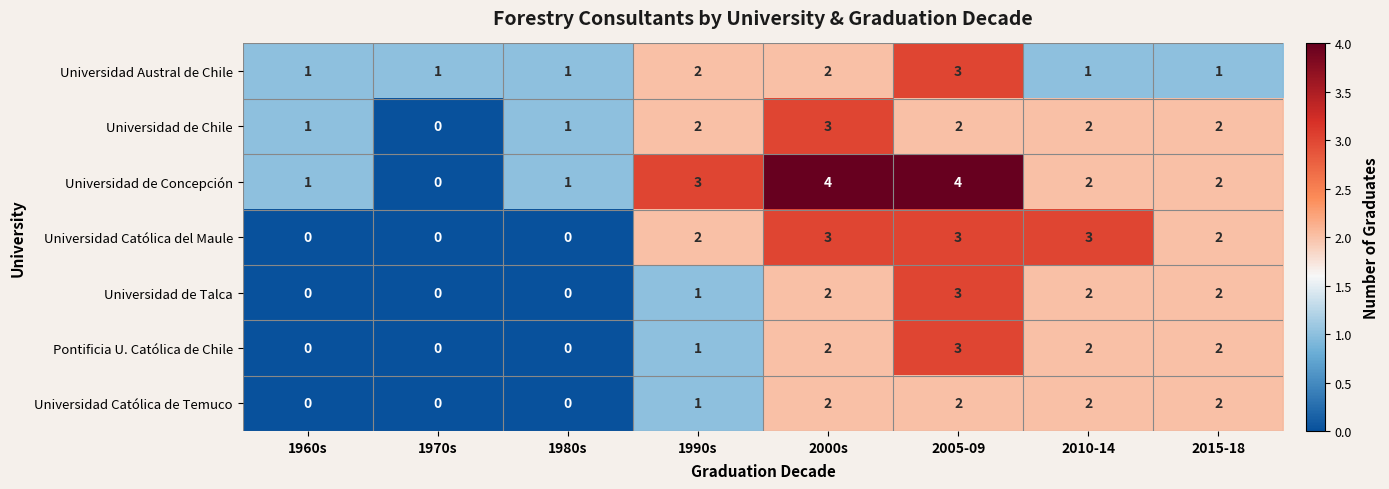

What value does the Universidad Católica del Maule series have at 2005-09?

3